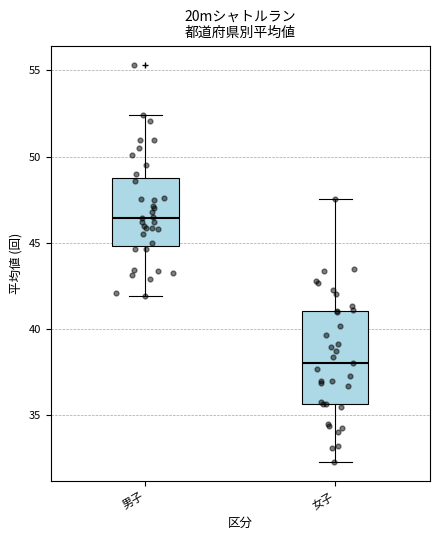

Where does the median line of the box for 男子 sit on the y-axis? The values are not printed on the chart, so give them approximately, as read against the axis.

46.5